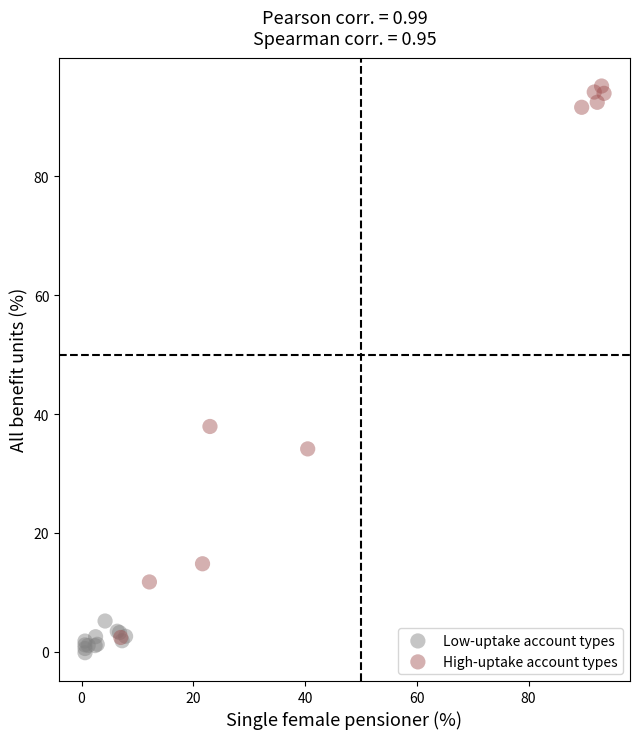

What are all the series names shown in the legend?

Low-uptake account types, High-uptake account types